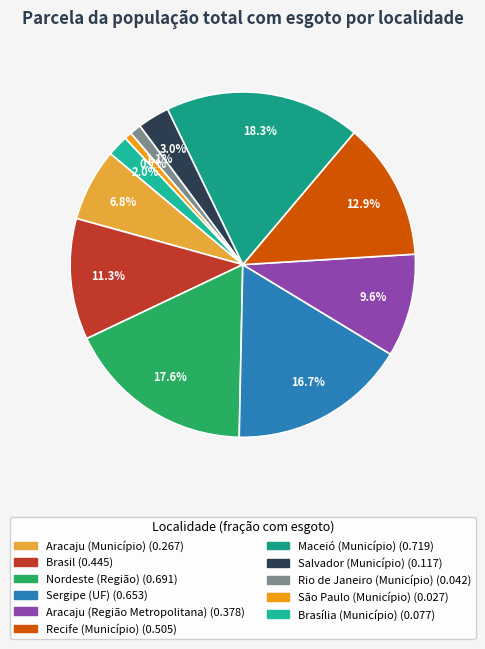

Which slice is the largest?

Maceió (Município)